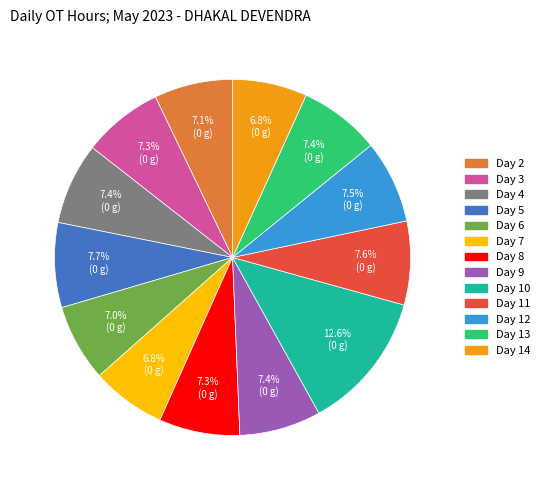

How many segments does this pie chart have?

13